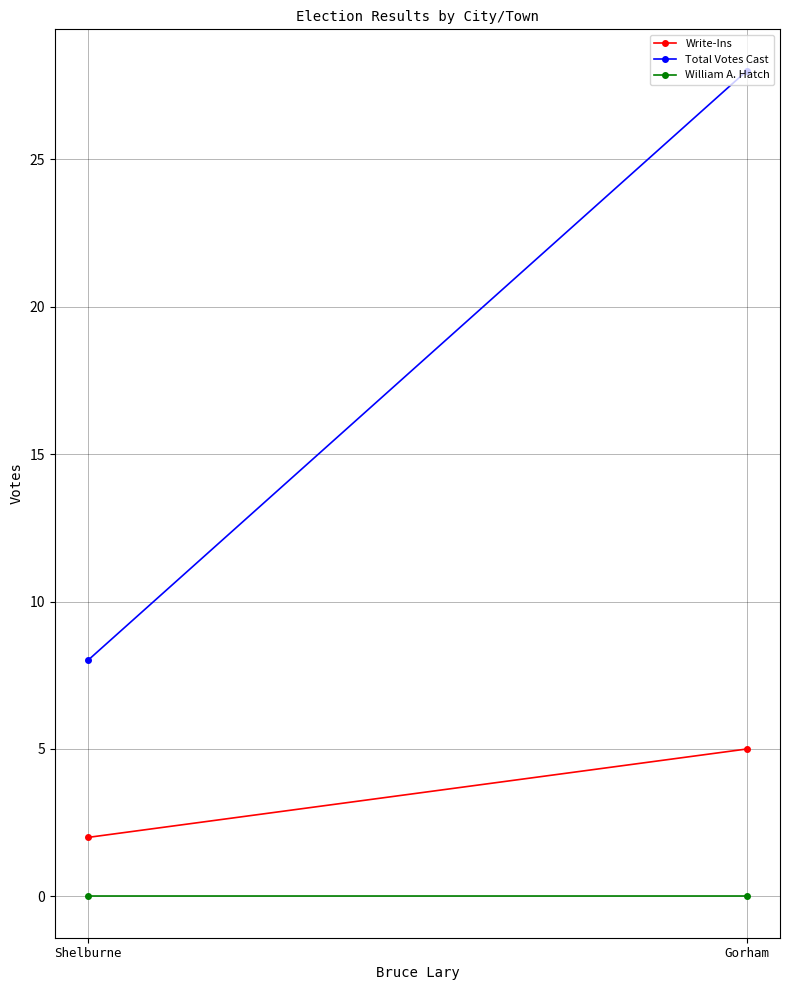

What is the greatest value displayed?

28